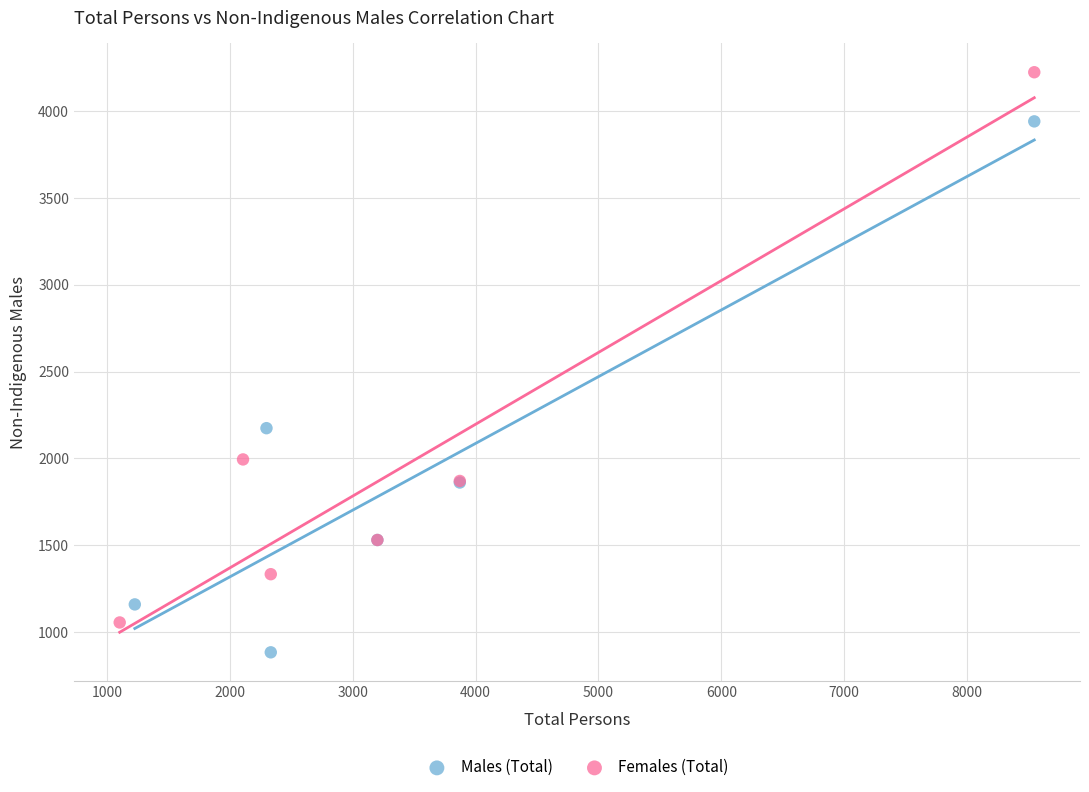

Which series reaches the minimum Y coordinate?

Males (Total)